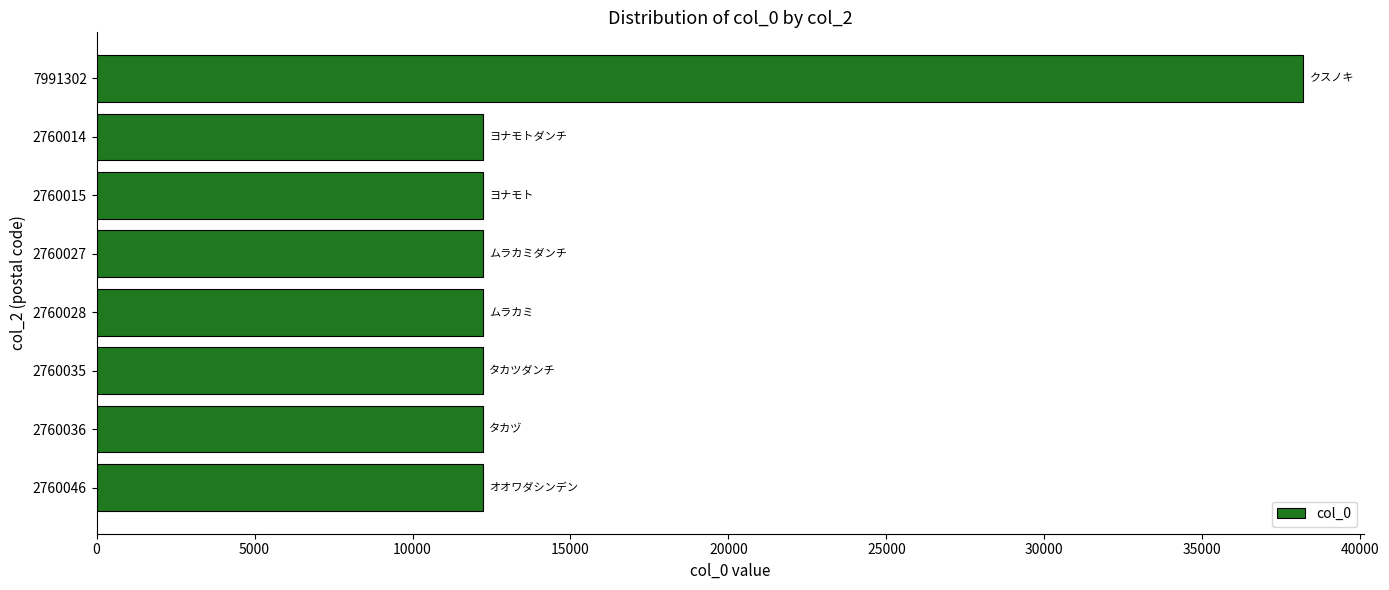

Count the number of values greater than 12221.

1